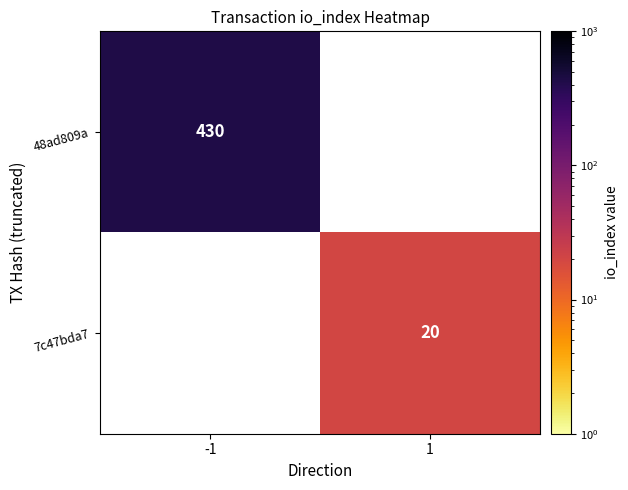

The value of 7c47bda7 at 1 is 20. True or false?

True